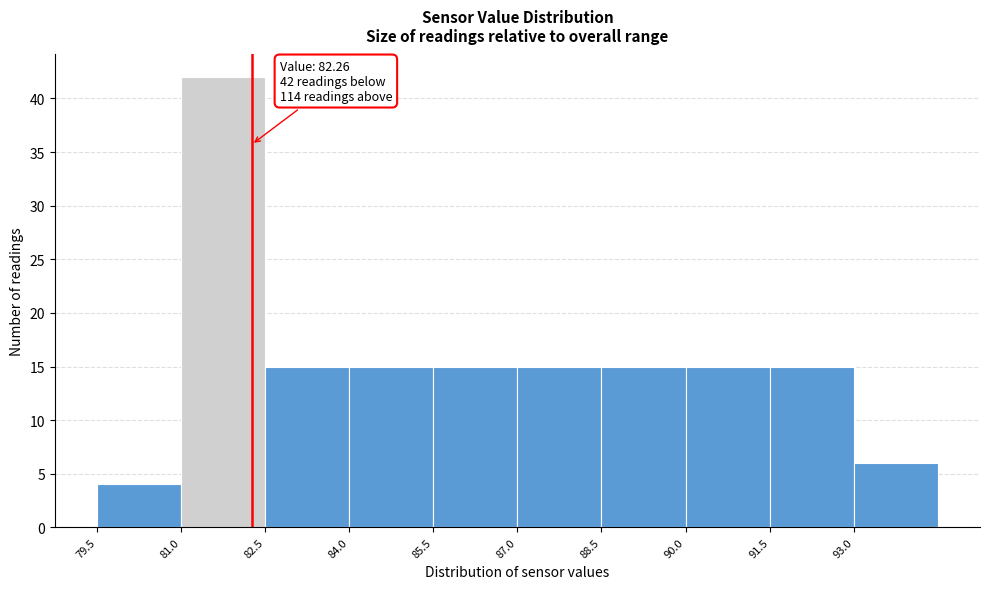

Which range on the x-axis has the tallest bar?

81.0 to 82.5